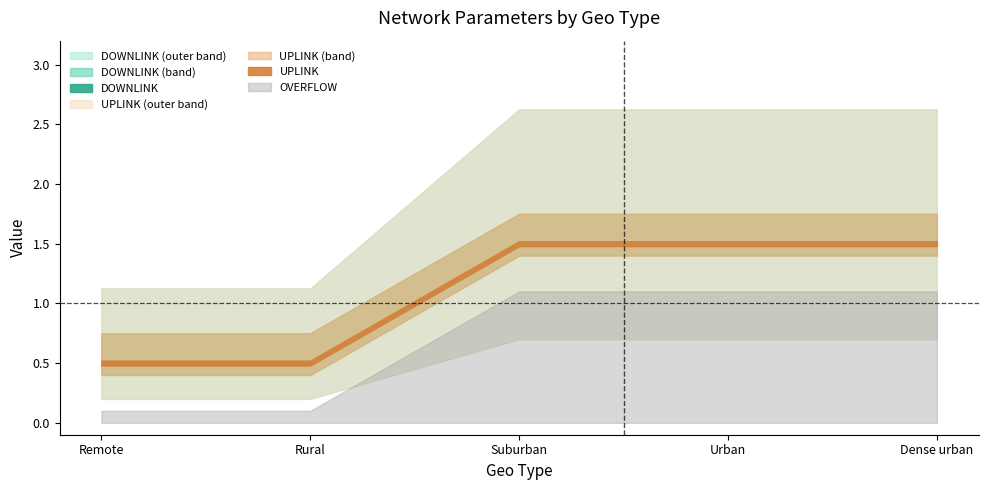

At how many categories does at least one series exceed 0?

5